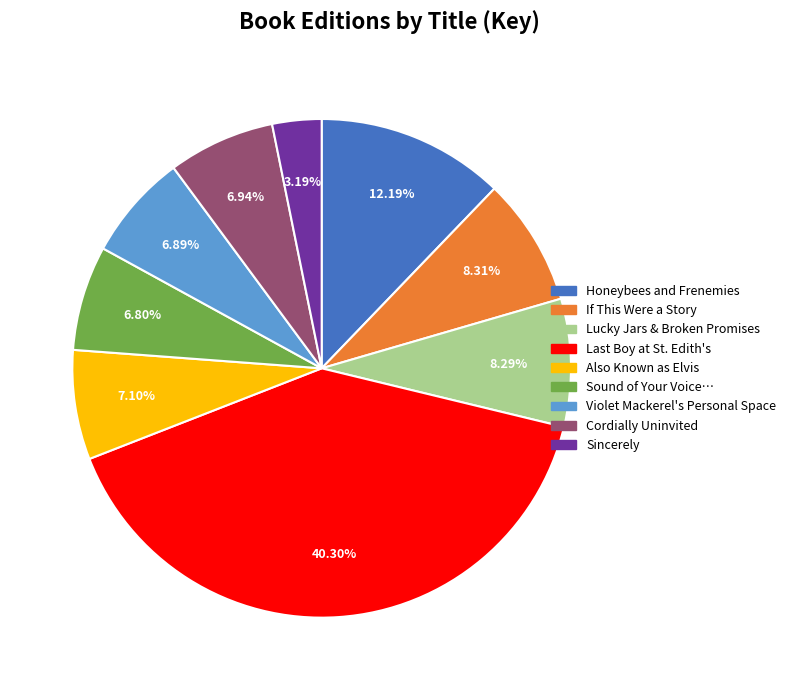

Does any single category account for the majority?

No